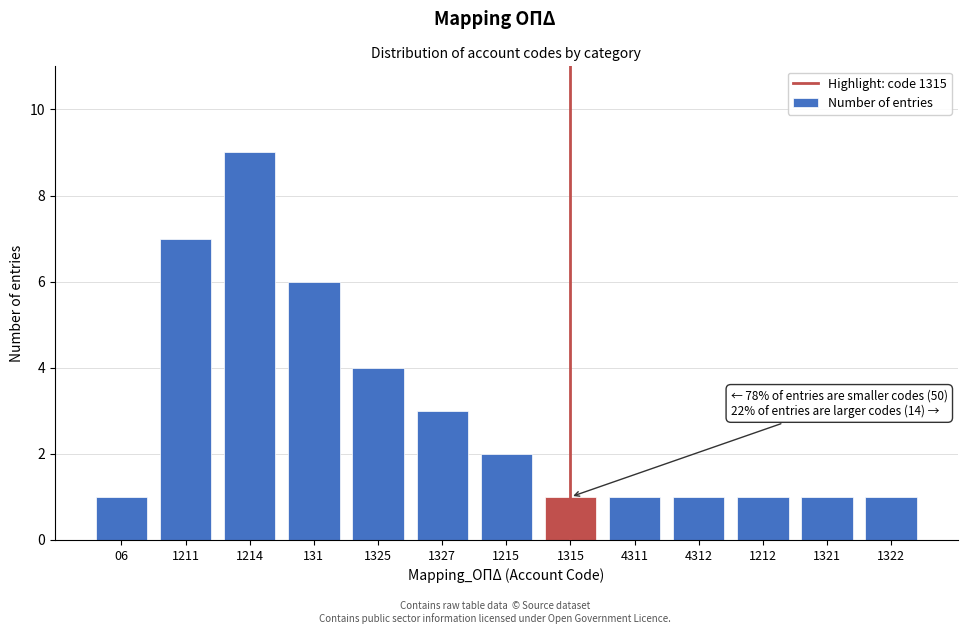

Reading right to left, transcribe all the data shown in this chart.

1	1	1	1	1	1	2	3	4	6	9	7	1